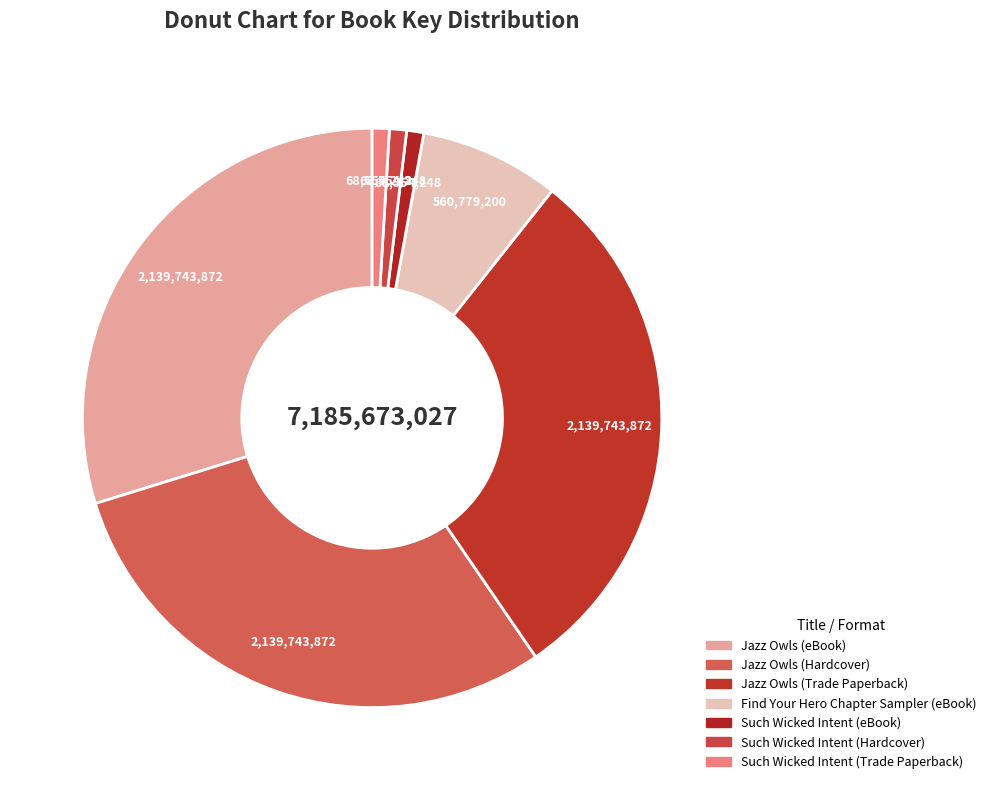

To the nearest percent, what is the combined percentage of Find Your Hero Chapter Sampler (eBook) and Jazz Owls (Trade Paperback)?

38%